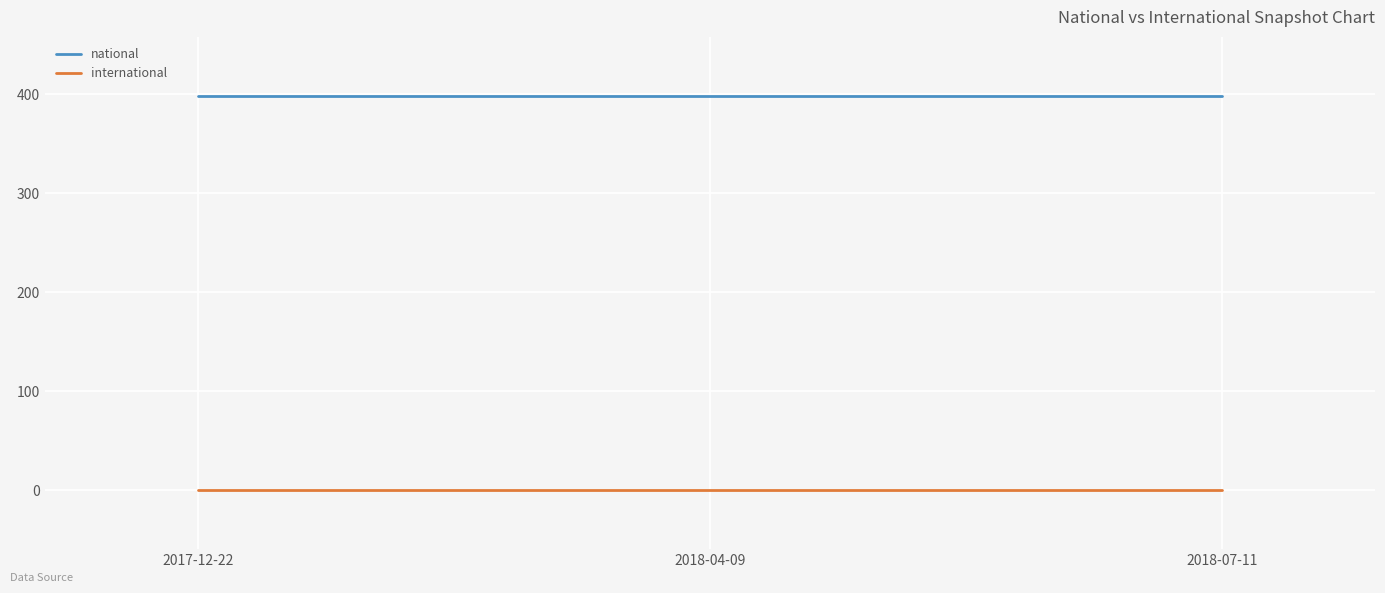

Which series has the largest total across all categories?

national